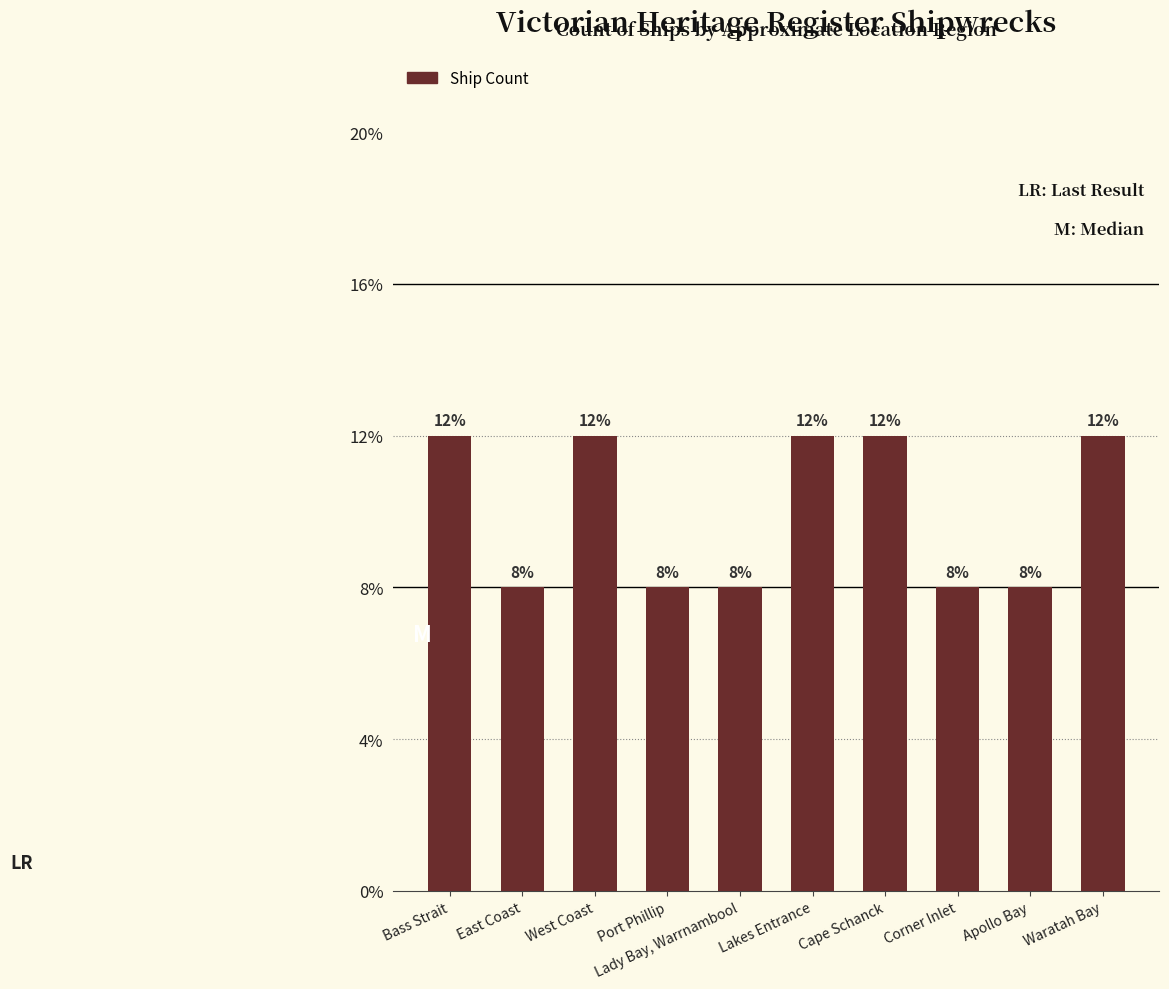

Is it true that the value at Apollo Bay is 3?

False